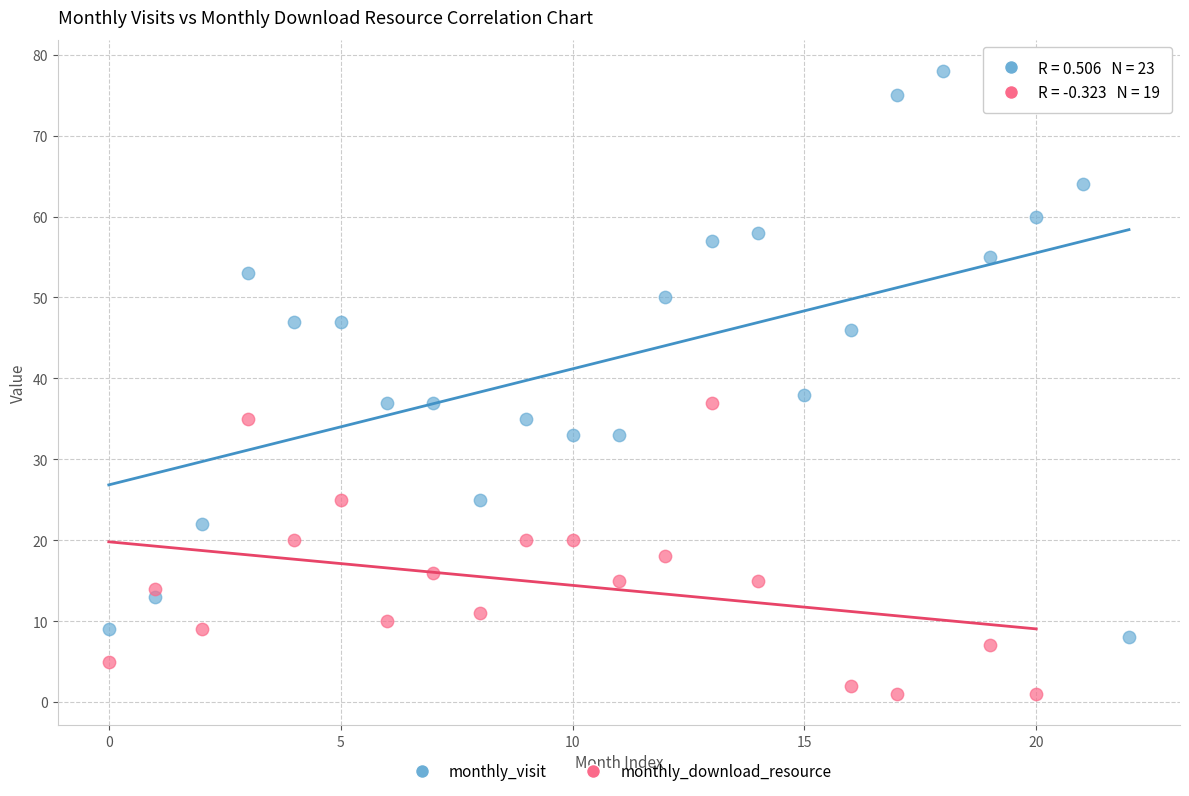

Which series reaches the minimum Y coordinate?

monthly_download_resource